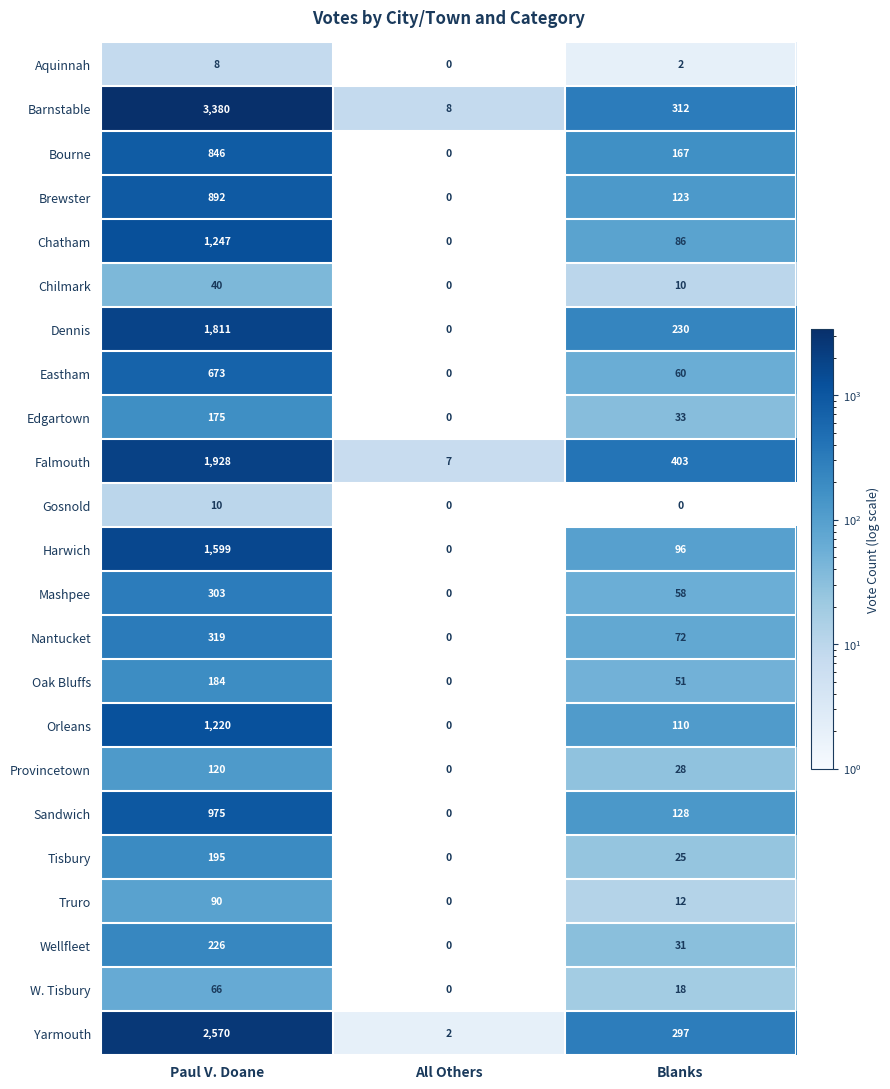

Which series changed the most between Paul V. Doane and All Others?

Barnstable